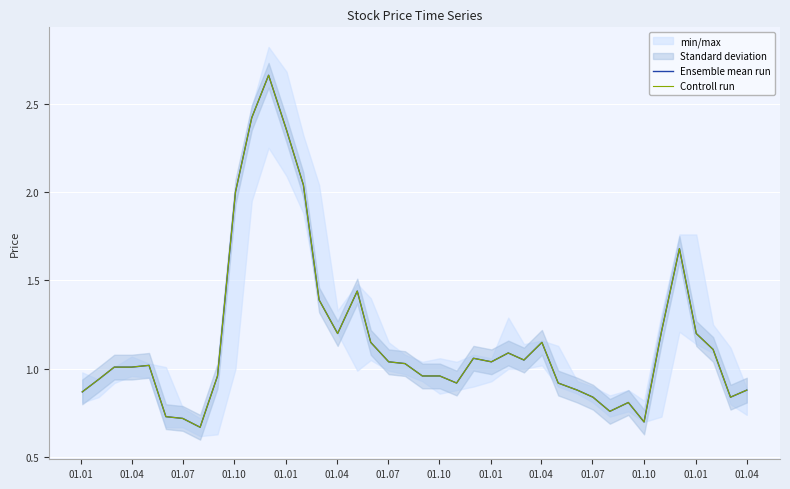

Which series has the largest total across all categories?

Ensemble mean run